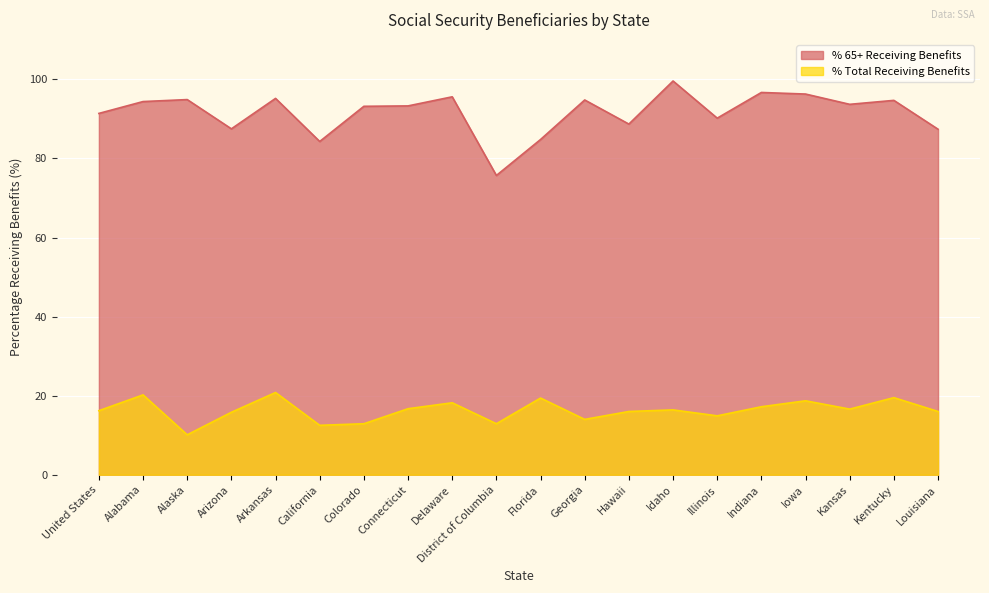

Reading right to left, what are all the values shown in this chart?

% Total Receiving Benefits: Louisiana=16.0	Kentucky=19.5	Kansas=16.6	Iowa=18.7	Indiana=17.2	Illinois=14.9	Idaho=16.4	Hawaii=16.0	Georgia=14.0	Florida=19.4	District of Columbia=12.9	Delaware=18.2	Connecticut=16.7	Colorado=12.9	California=12.5	Arkansas=20.8	Arizona=15.8	Alaska=10.1	Alabama=20.2	United States=16.2
% 65+ Receiving Benefits: Louisiana=87.4	Kentucky=94.7	Kansas=93.7	Iowa=96.3	Indiana=96.7	Illinois=90.2	Idaho=99.6	Hawaii=88.7	Georgia=94.8	Florida=84.8	District of Columbia=75.7	Delaware=95.6	Connecticut=93.3	Colorado=93.2	California=84.3	Arkansas=95.2	Arizona=87.5	Alaska=94.9	Alabama=94.4	United States=91.4